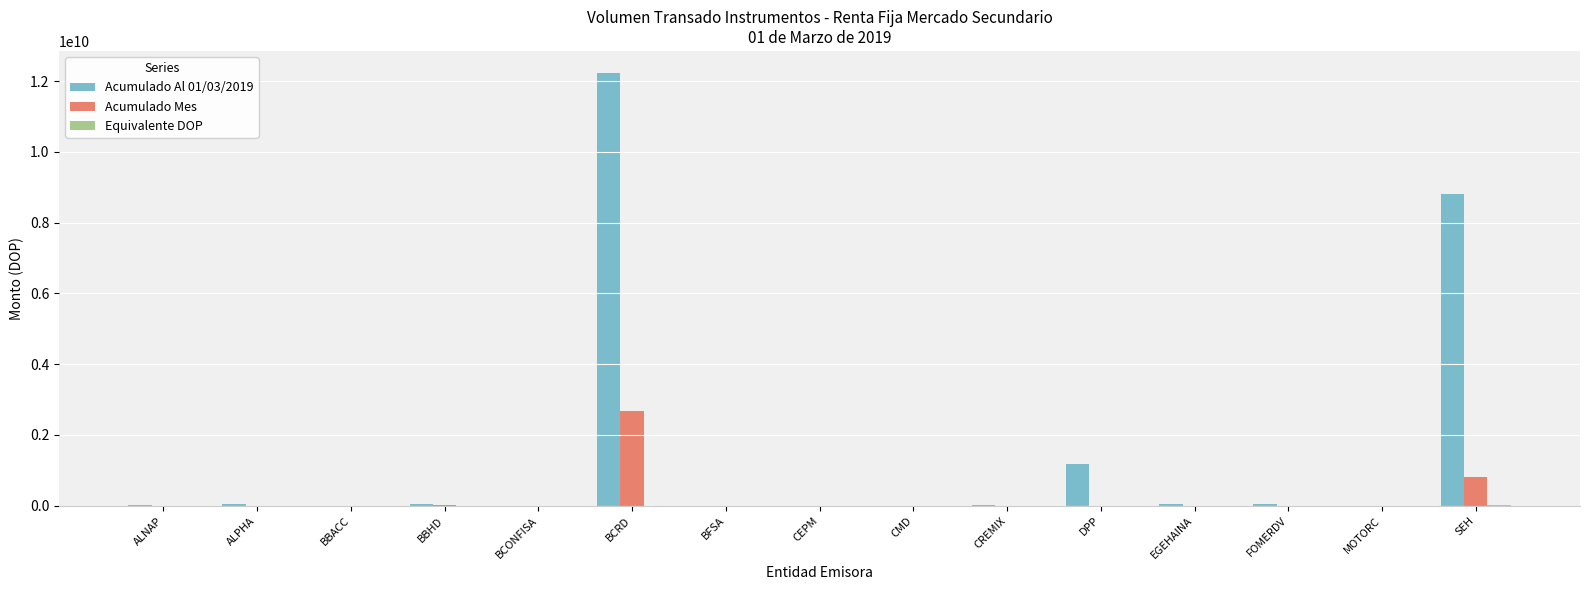

The Acumulado Mes series shows -1610288387.6 at ALNAP. True or false?

False